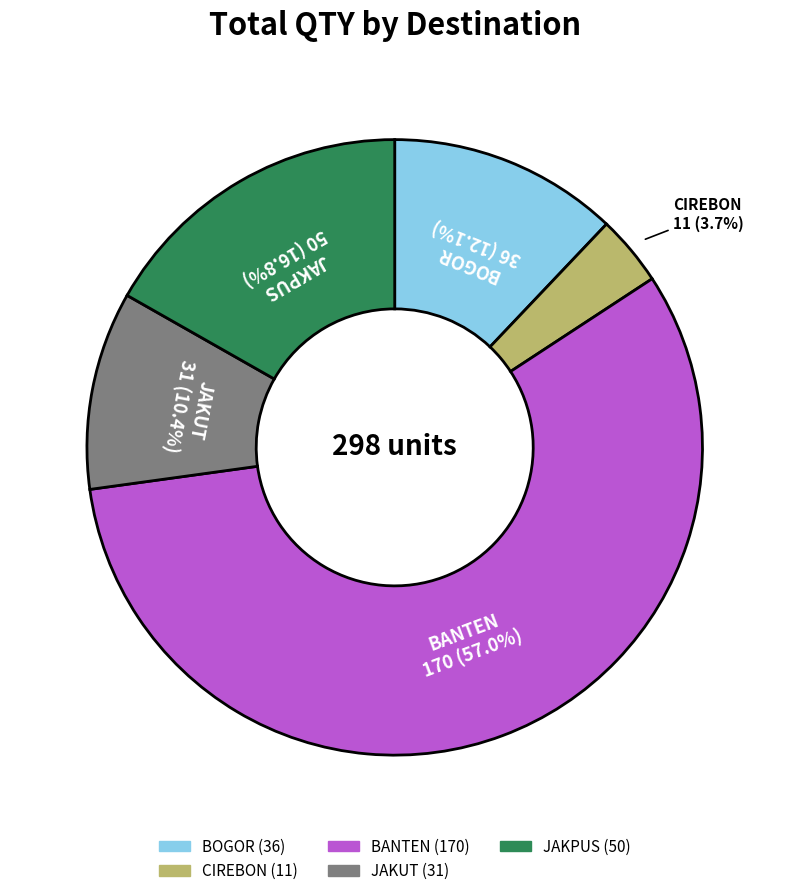

Is there any slice that represents more than half of the pie?

Yes